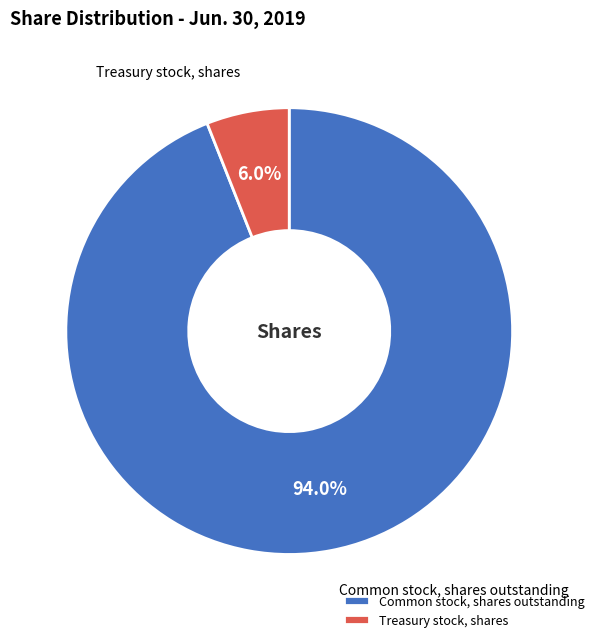

What percentage is the Common stock, shares outstanding slice, to the nearest percent?

94%